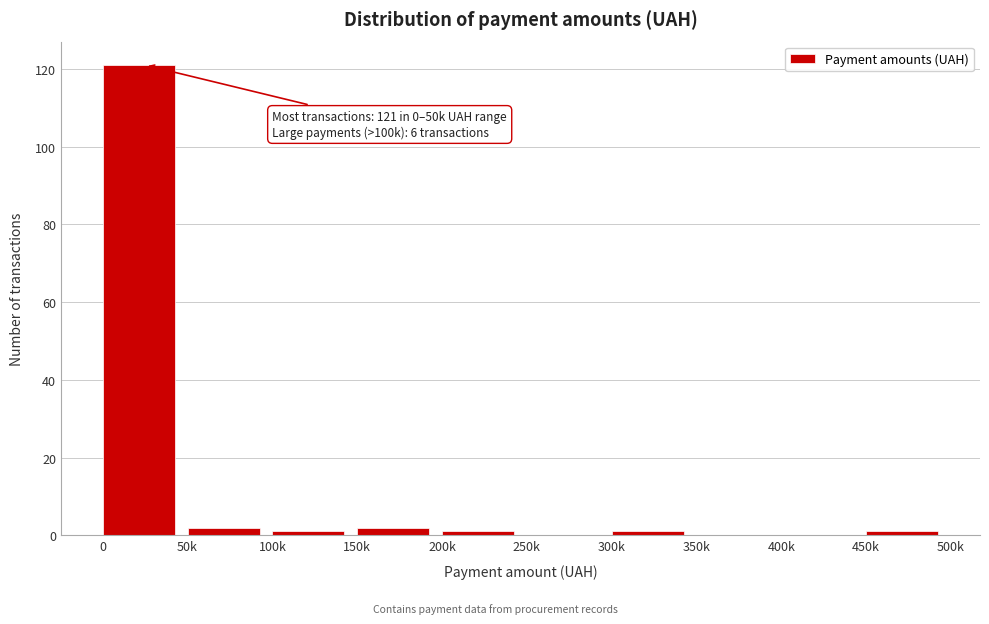

Reading left to right, list all the values displayed in this chart.

0=121	50k=2	100k=1	150k=2	200k=1	250k=0	300k=1	350k=0	400k=0	450k=1